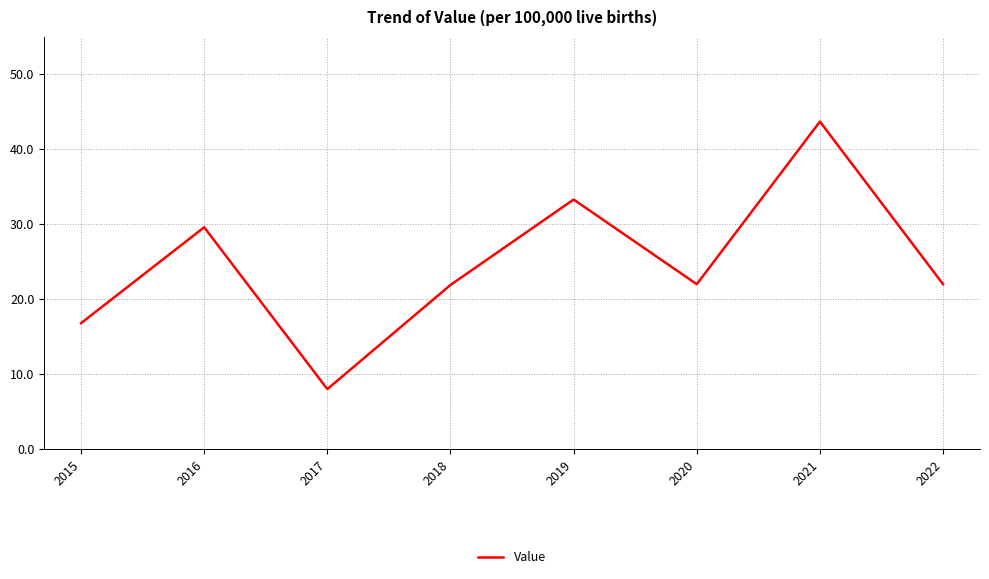

What is the difference between the maximum and second lowest values?

26.9